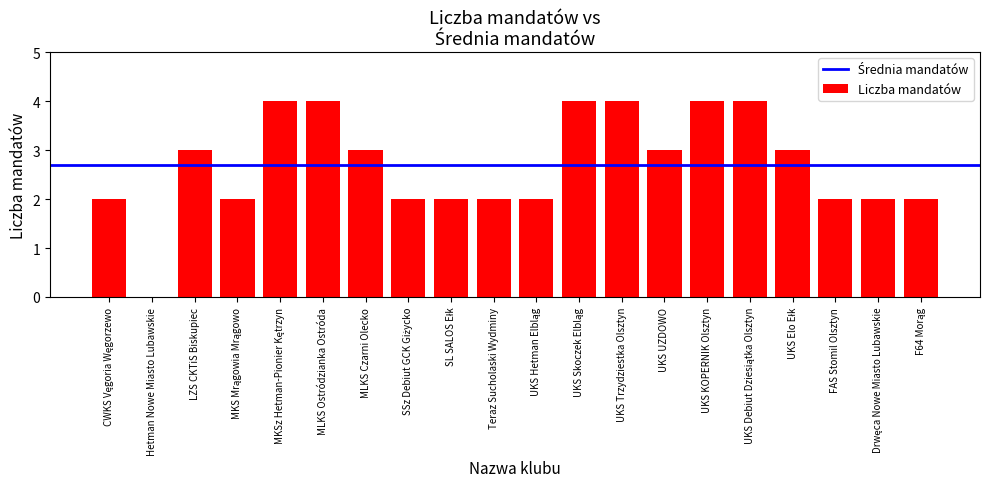

What is the sum of all values?

54